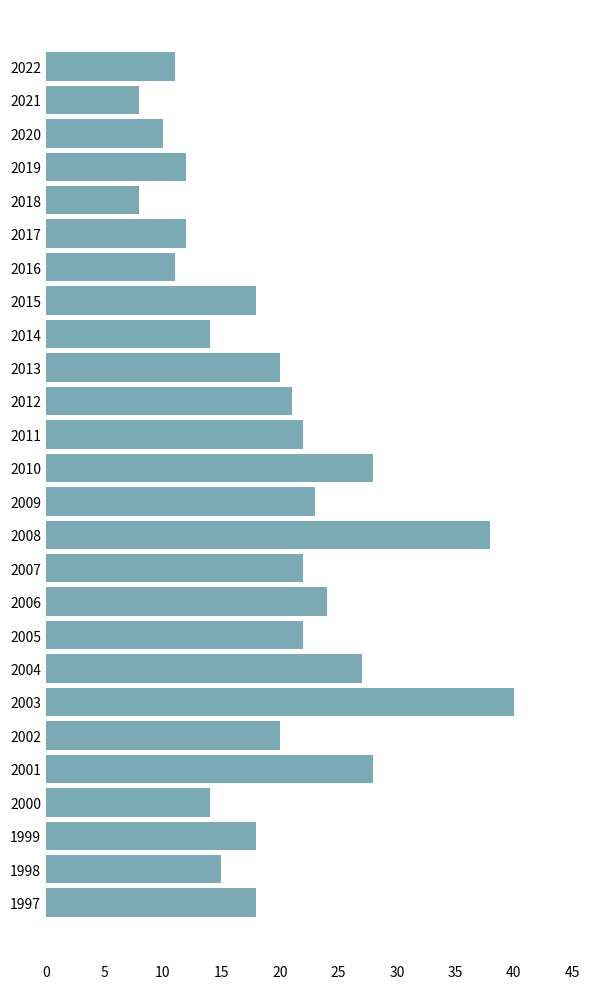

What is the change in value from 2021 to 1997?

+10